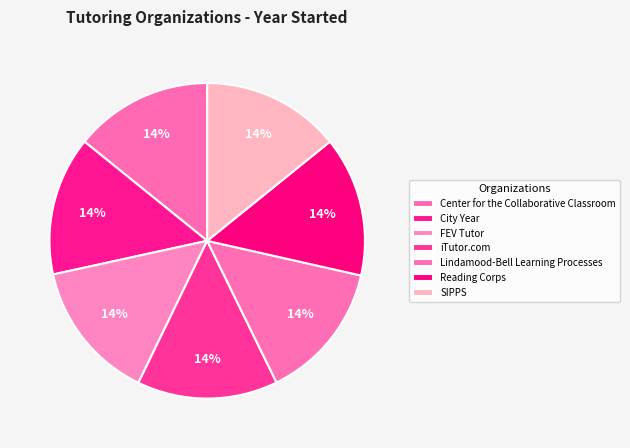

Is it true that SIPPS is 1% of the pie?

False